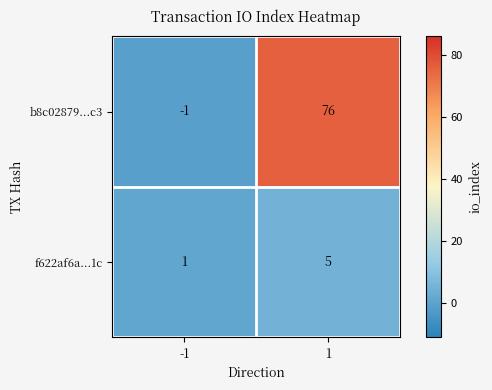

Is the value of b8c02879...c3 at 1 greater than the value of f622af6a...1c at 1?

Yes